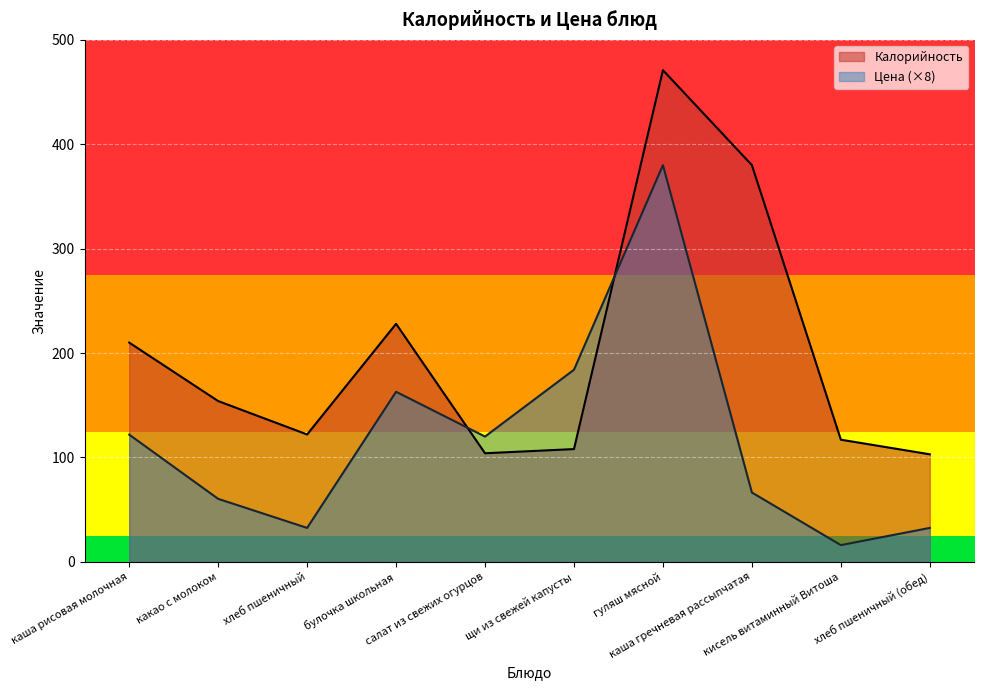

Is the value of Калорийность at кисель витаминный Витоша greater than the value of Цена at щи из свежей капусты?

No